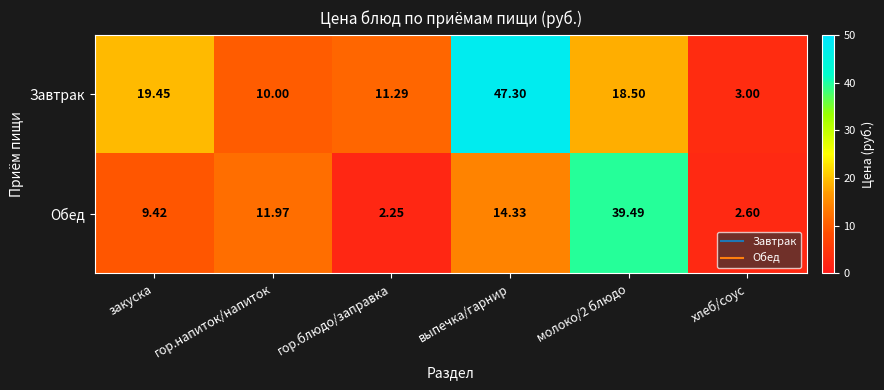

Which label corresponds to the largest value in the chart?

выпечка/гарнир